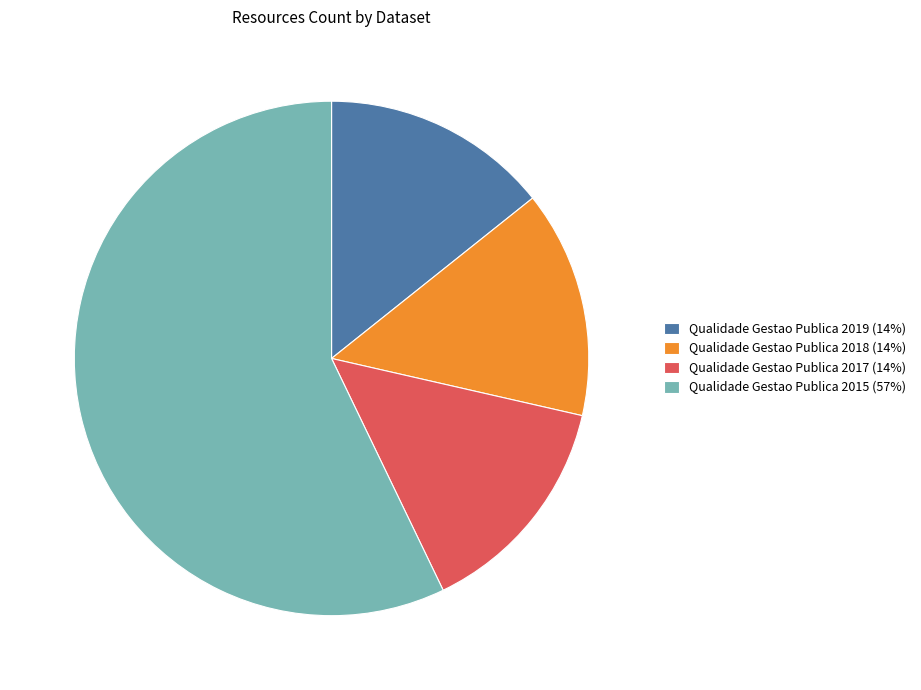

The Qualidade Gestao Publica 2018 slice represents 4% of the pie. True or false?

False